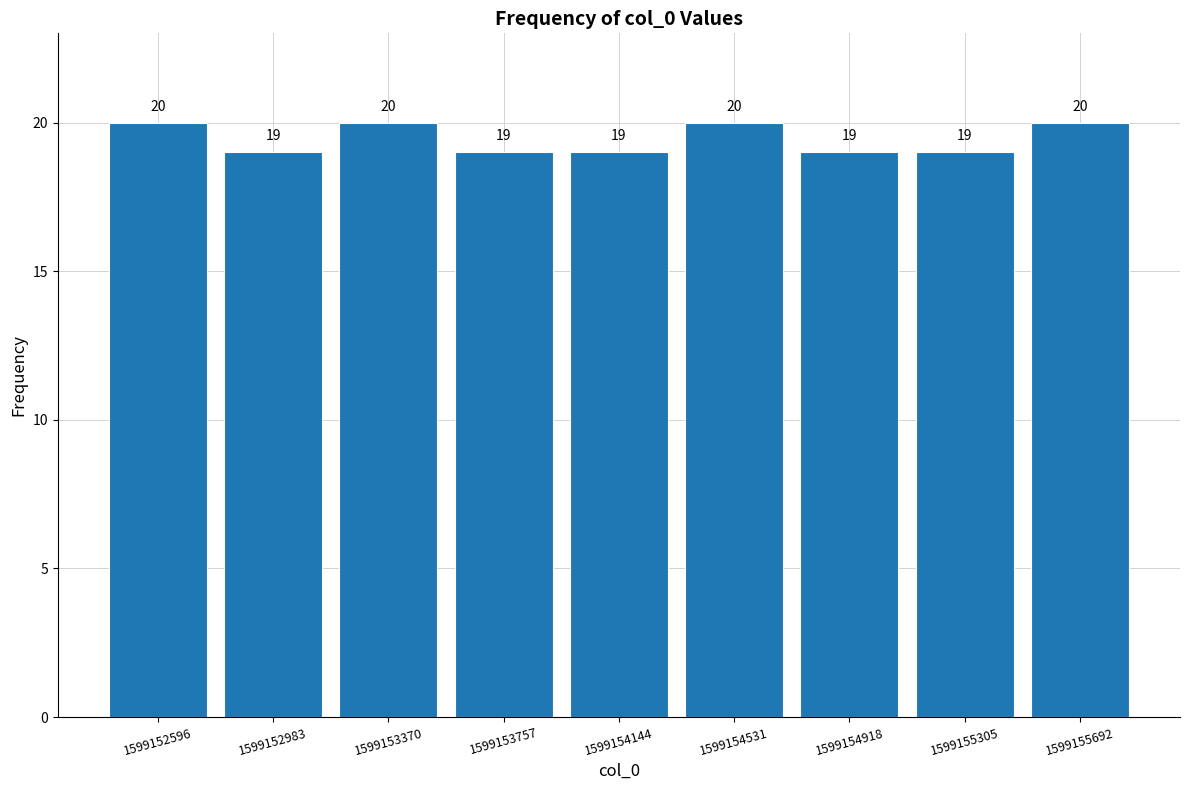

How tall is the bar that spans 1599153200 to 1599153550 on the x-axis? The bar edges are not printed on the chart, so give them approximately, as read against the axis.

20